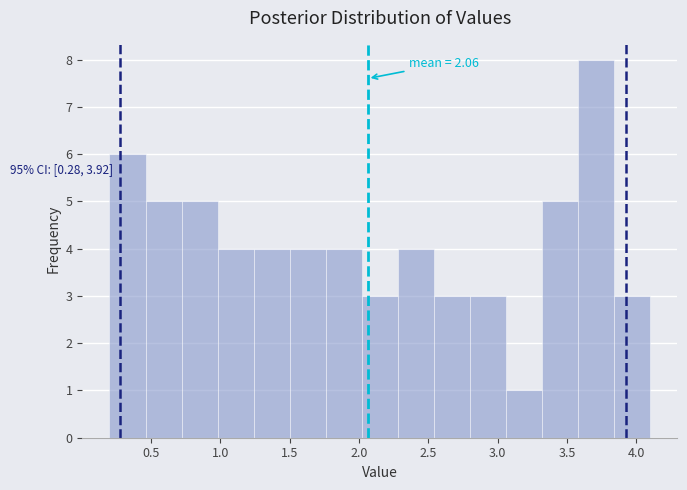

Over which range of the x-axis is the bar tallest?

3.58 to 3.84